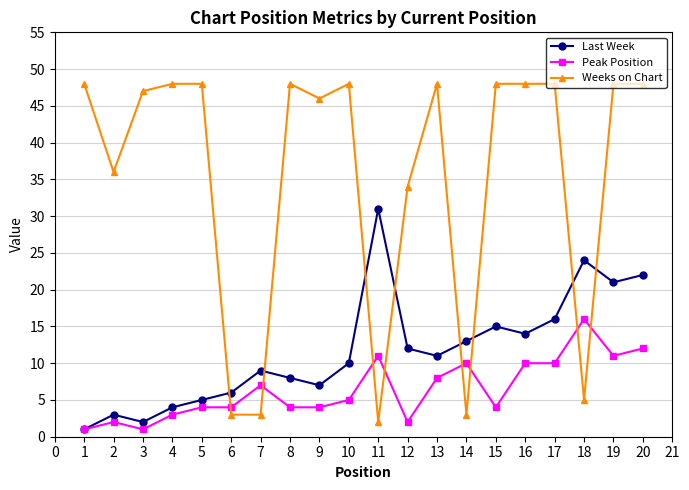

At which label is Last Week closest to 16?

17